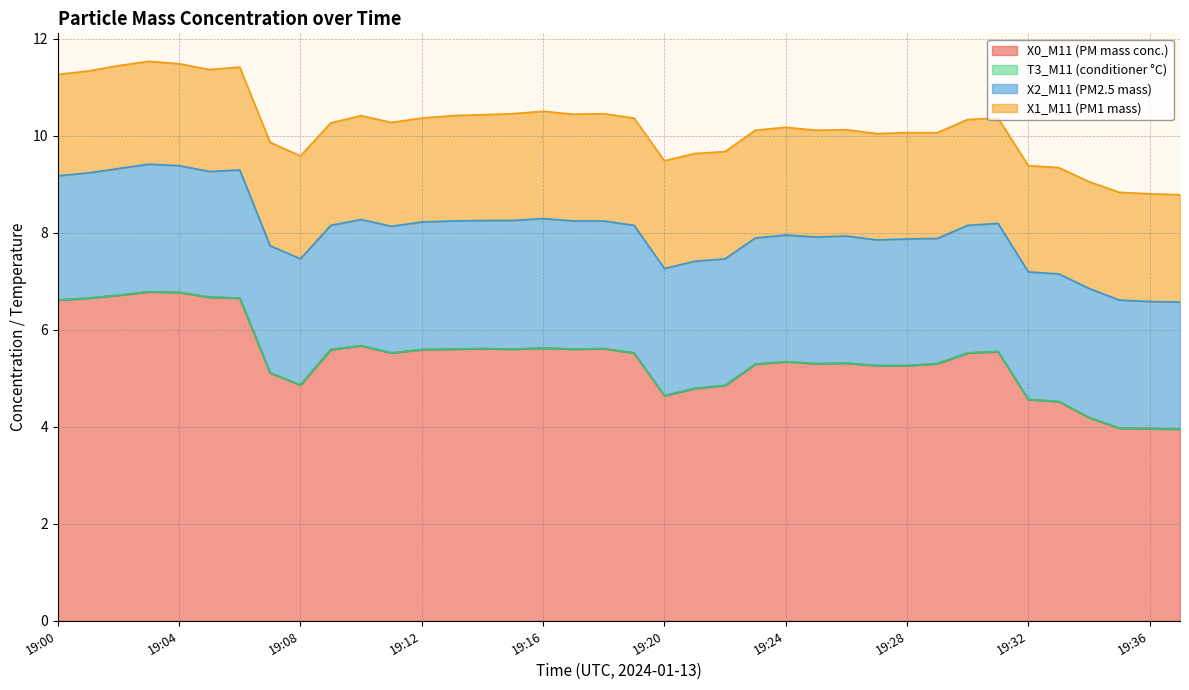

Which series has the largest total across all categories?

X0_M11 (PM mass conc.)